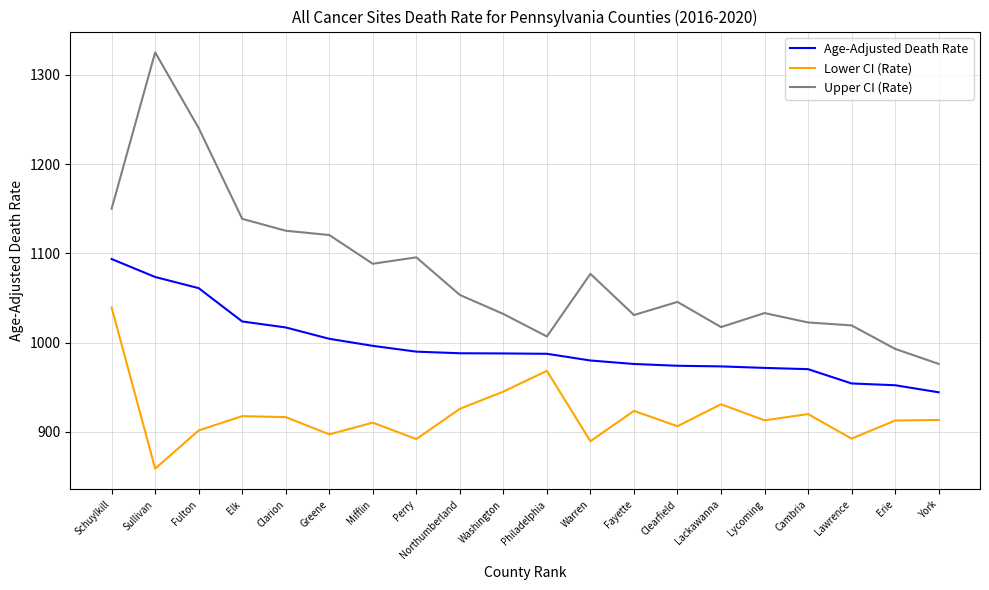

What position from the left is York?

20